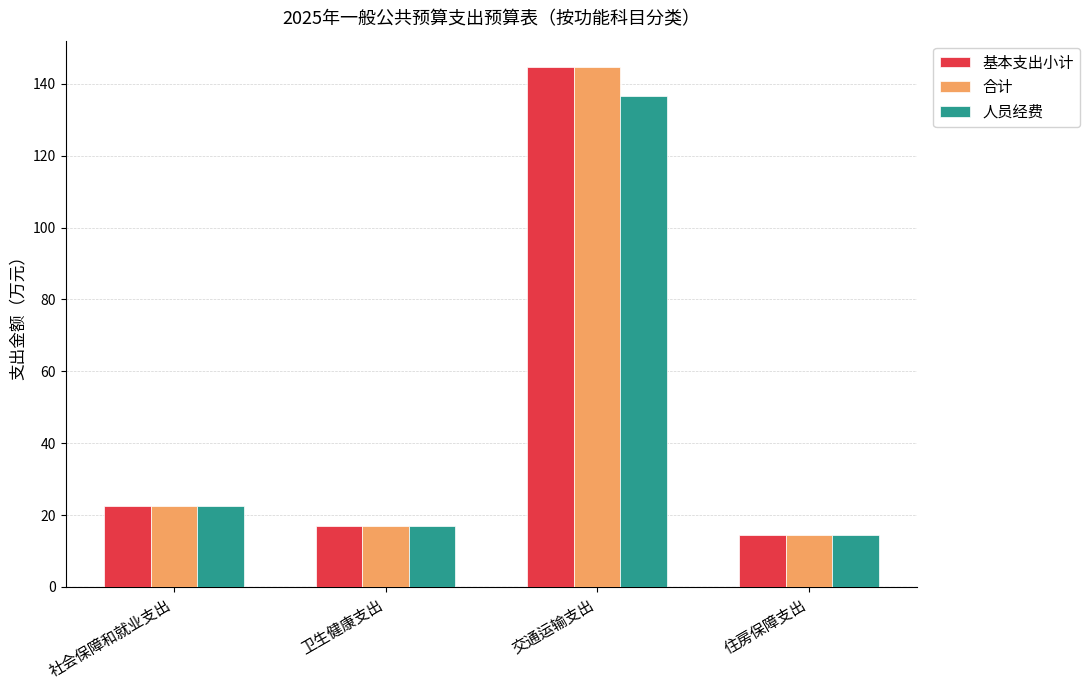

What position from the right is 卫生健康支出?

3